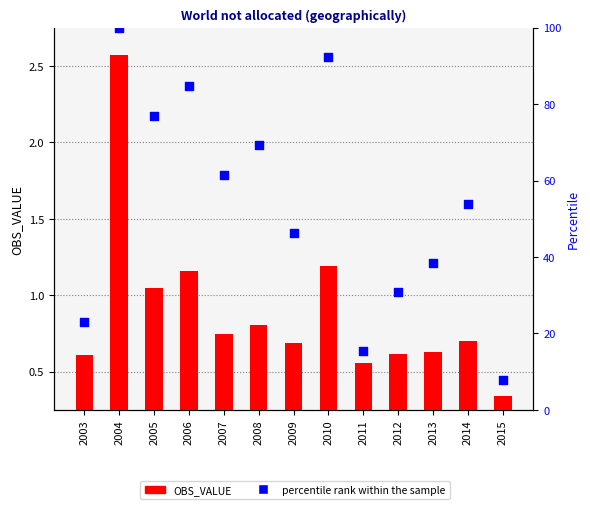

Which series has the largest Y range (max minus min)?

percentile rank within the sample